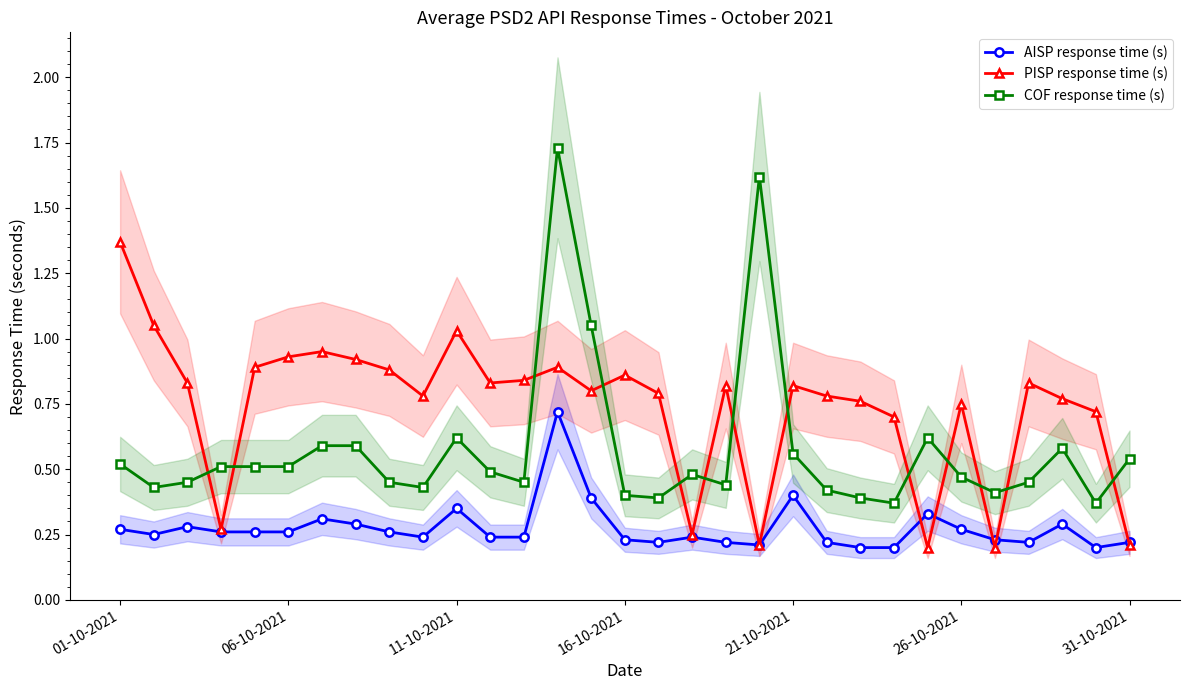

Between 8 and 11, which series saw the biggest shift?

PISP response time (s)